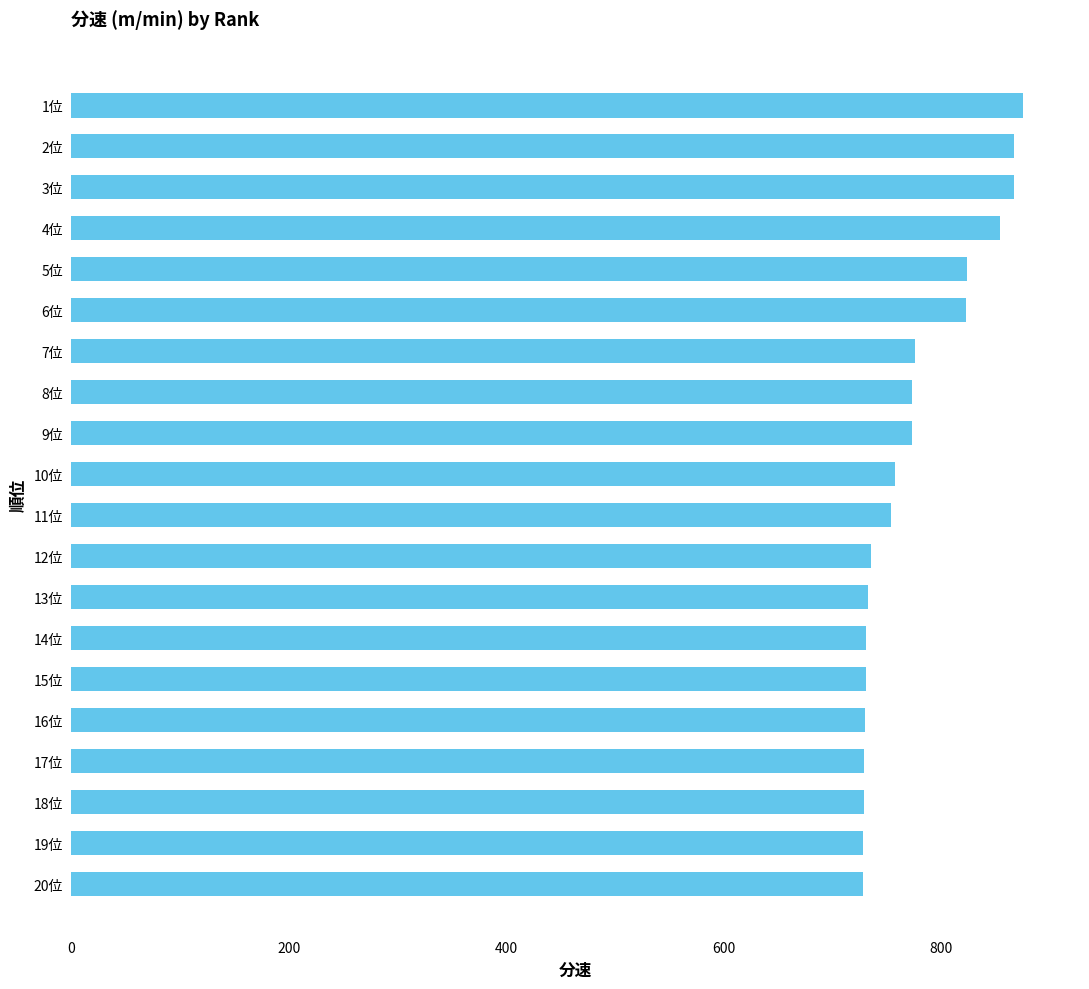

What is the change in value from 14位 to 2位?

+136.1